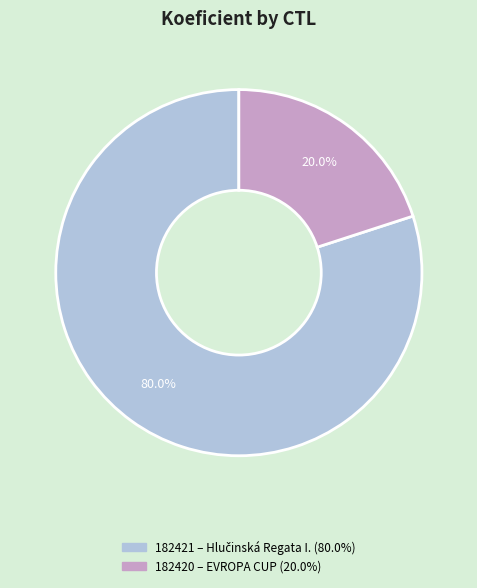

Which slice is the largest?

182421